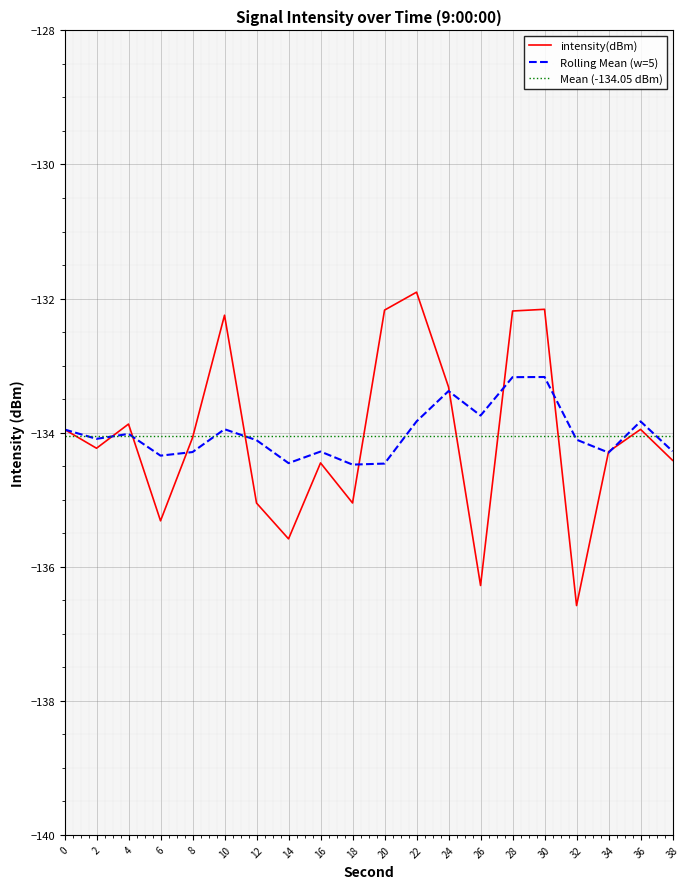

What is the maximum value for Rolling Mean (w=5)?

-133.2